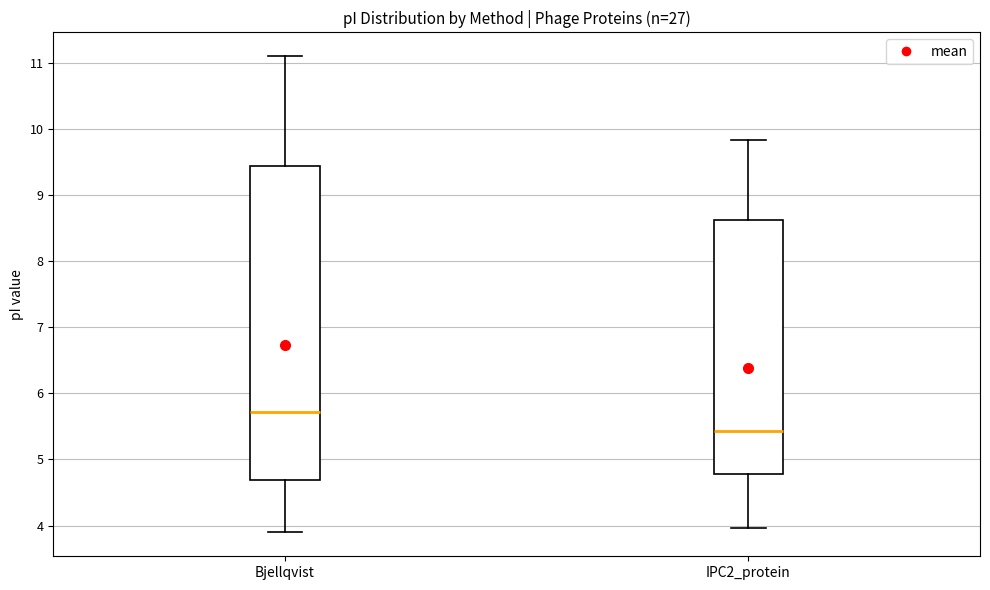

Reading left to right, read every box against the y-axis: the position of its median line, the range the box covers, and the ends of its whiskers. The values are not printed on the chart, so give them approximately, as read against the axis.

Bjellqvist: median 5.7, box 4.7 to 9.4, whiskers 3.9 to 11.1
IPC2_protein: median 5.4, box 4.8 to 8.6, whiskers 4.0 to 9.8